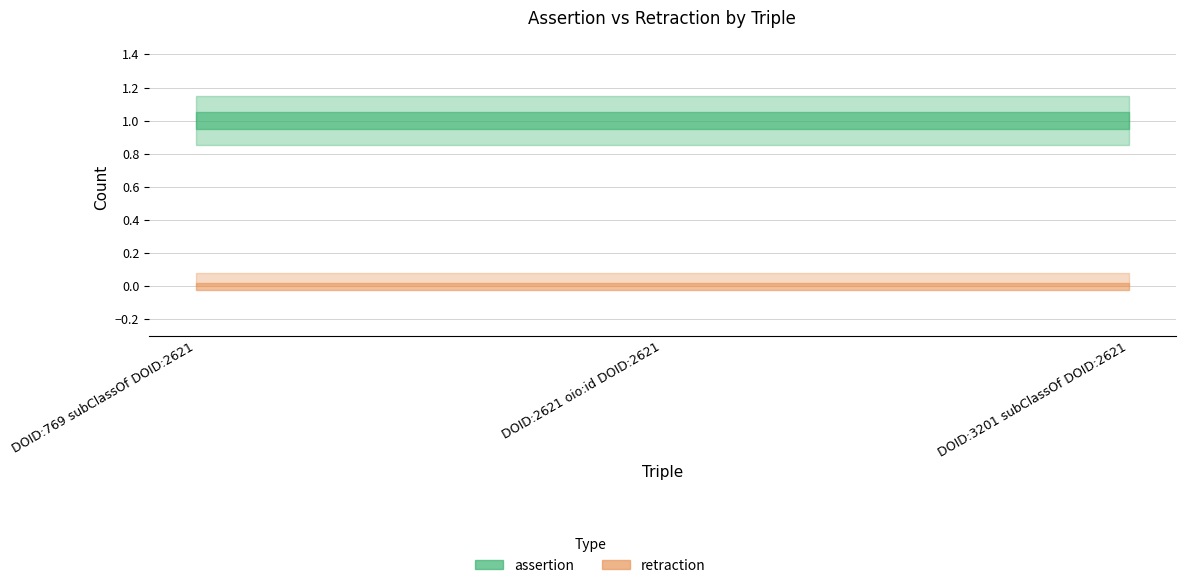

At DOID:769 subClassOf DOID:2621, list the series in order from largest to smallest.

assertion, retraction